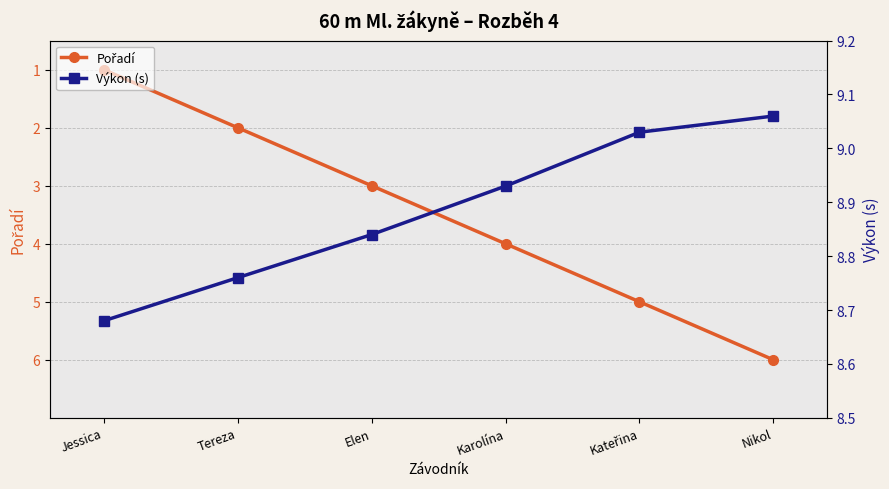

At which category is the sum across all series the highest?

Nikol